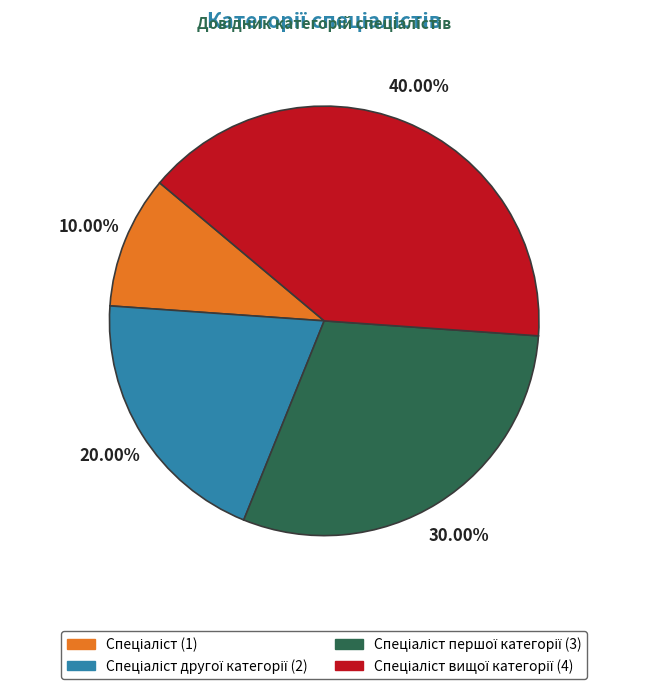

Is there a majority slice in this chart?

No